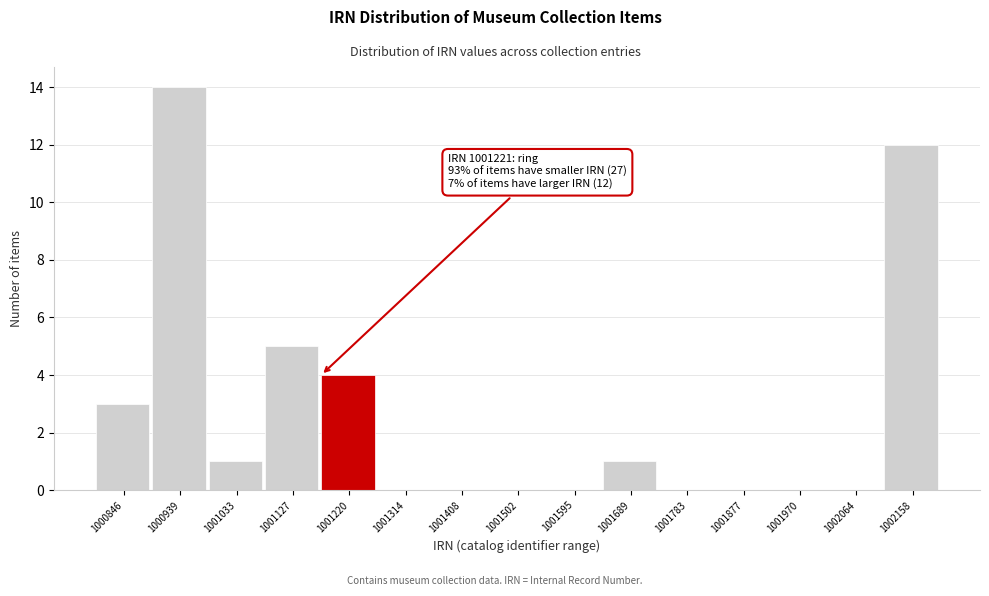

Reading left to right, transcribe all the data shown in this chart.

1000846=3	1000939=14	1001033=1	1001127=5	1001220=4	1001314=0	1001408=0	1001502=0	1001595=0	1001689=1	1001783=0	1001877=0	1001970=0	1002064=0	1002158=12